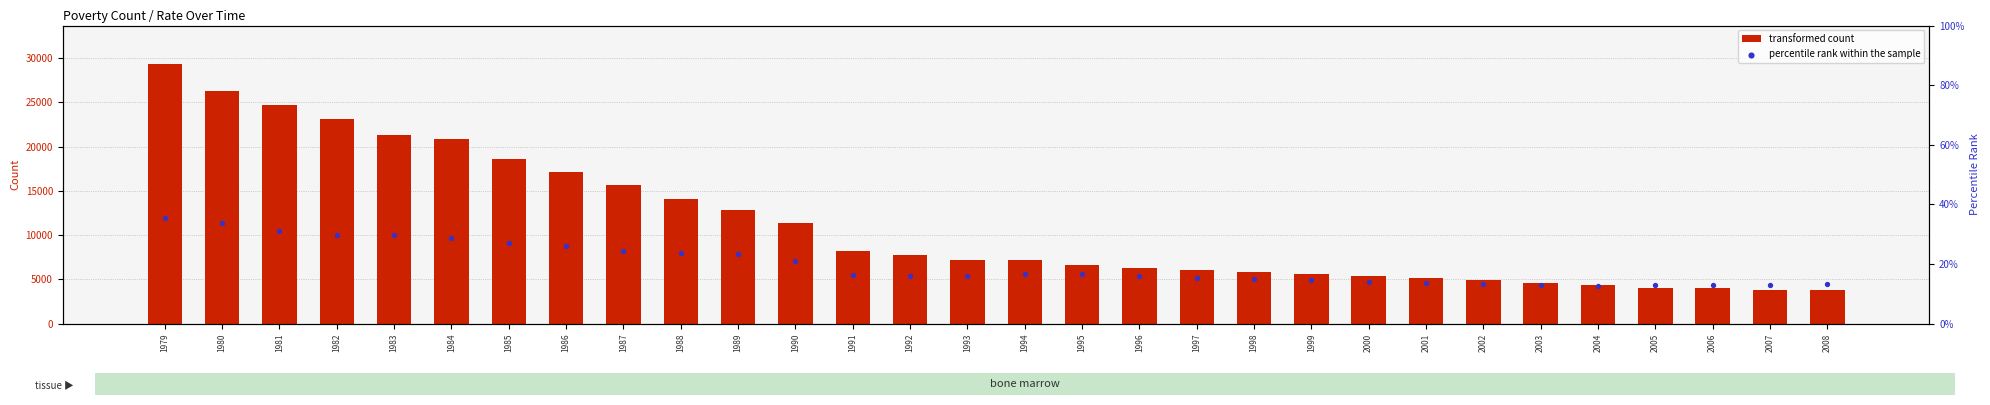

Is the value of transformed count at 1999 greater than the value of percentile rank within the sample at 1998?

Yes